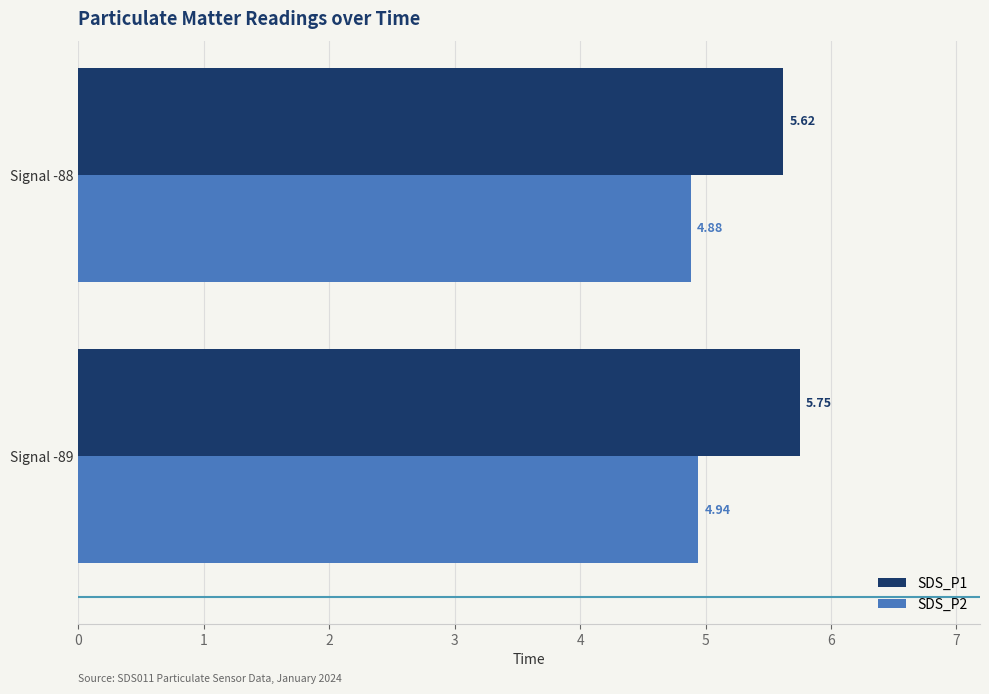

What is the average value of the SDS_P1 series?

5.7